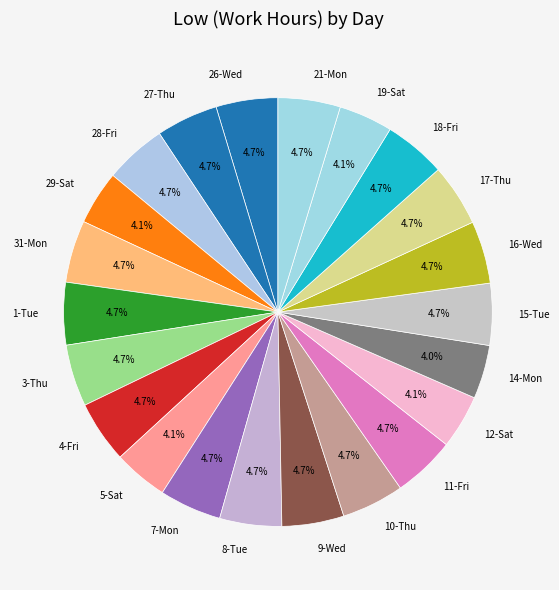

To the nearest percent, what percentage of the pie is 7-Mon?

5%